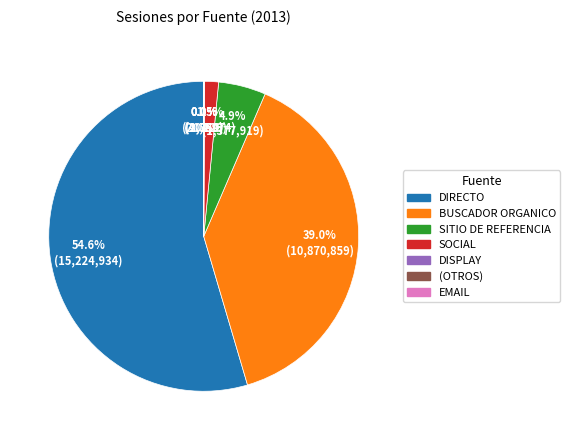

What is the largest slice in the pie chart?

DIRECTO